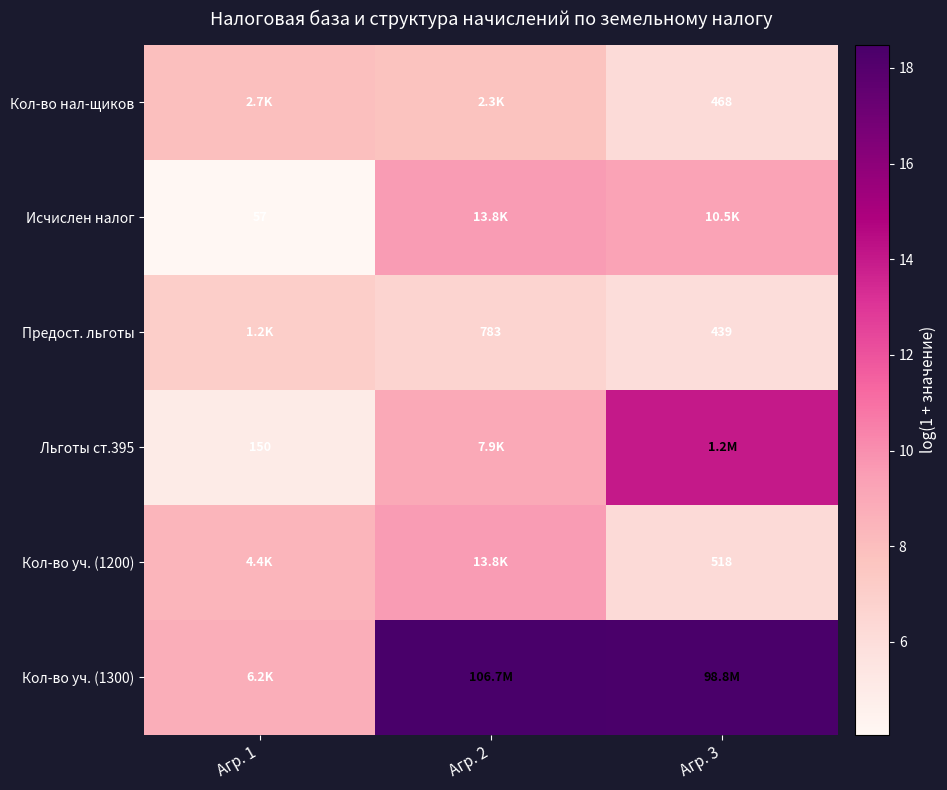

What is the difference between the highest and lowest values at Агр. 3?

12.3